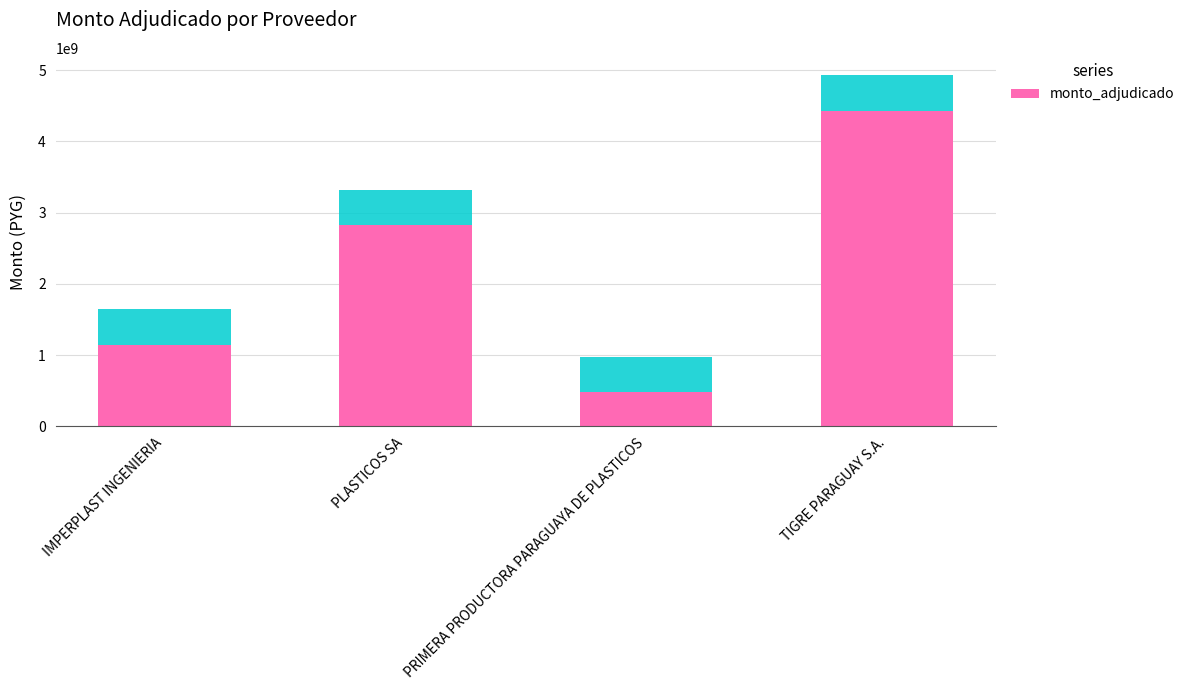

Reading left to right, list all the values displayed in this chart.

IMPERPLAST INGENIERIA=1143282000	PLASTICOS SA=2822200000	PRIMERA PRODUCTORA PARAGUAYA DE PLASTICOS=477750000	TIGRE PARAGUAY S.A.=4428156000